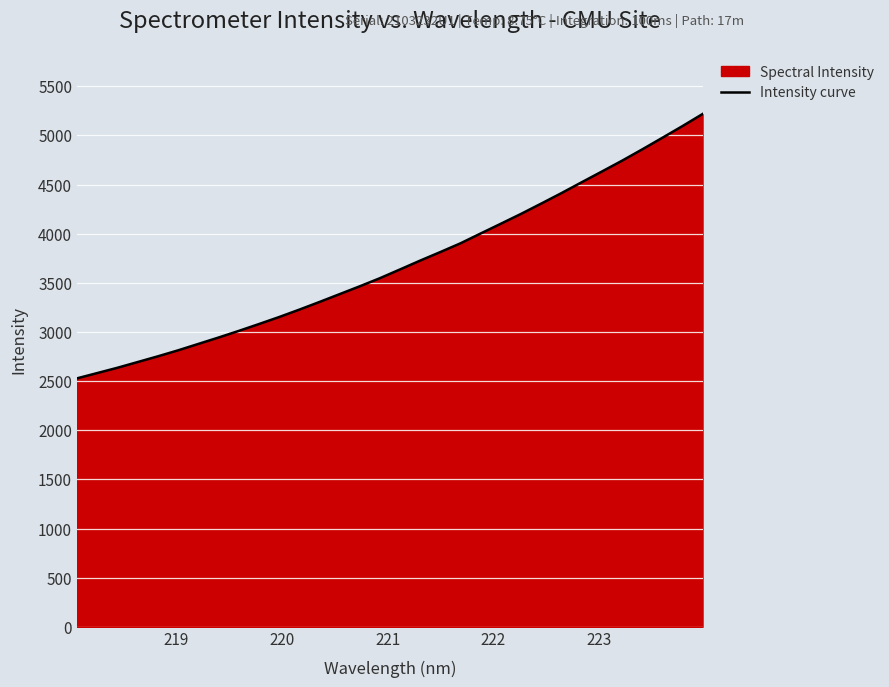

What is the maximum value shown in the chart?

5218.1